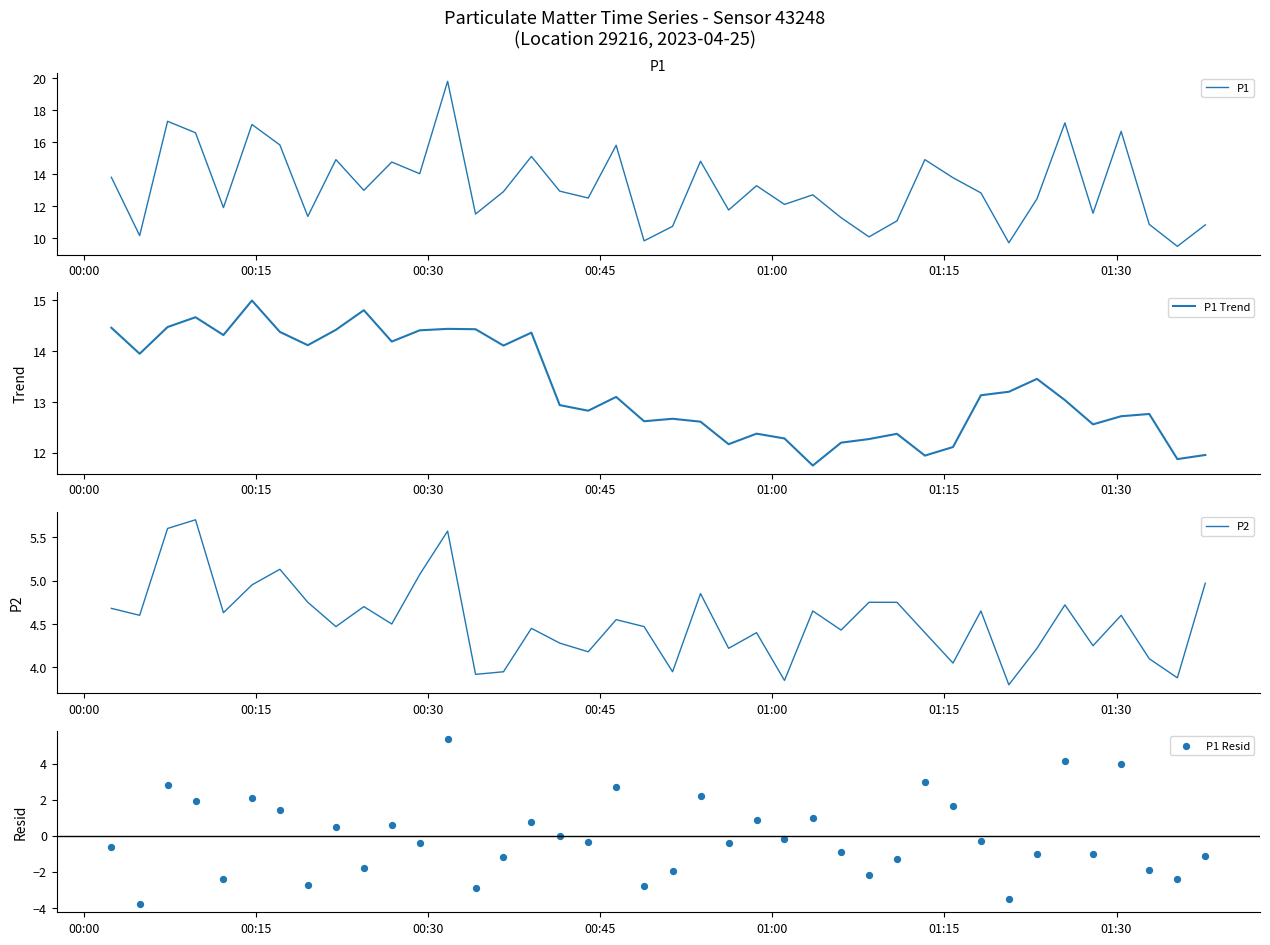

What is the maximum value for P1?

19.8